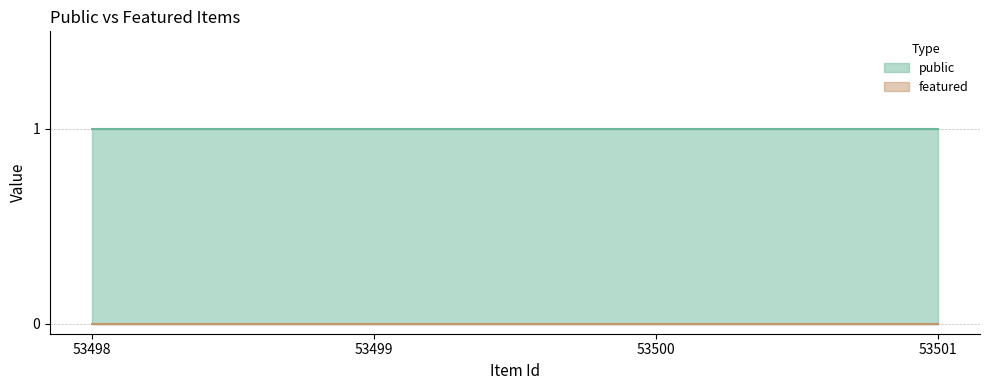

Between 53499 and 53501, which series saw the biggest shift?

public